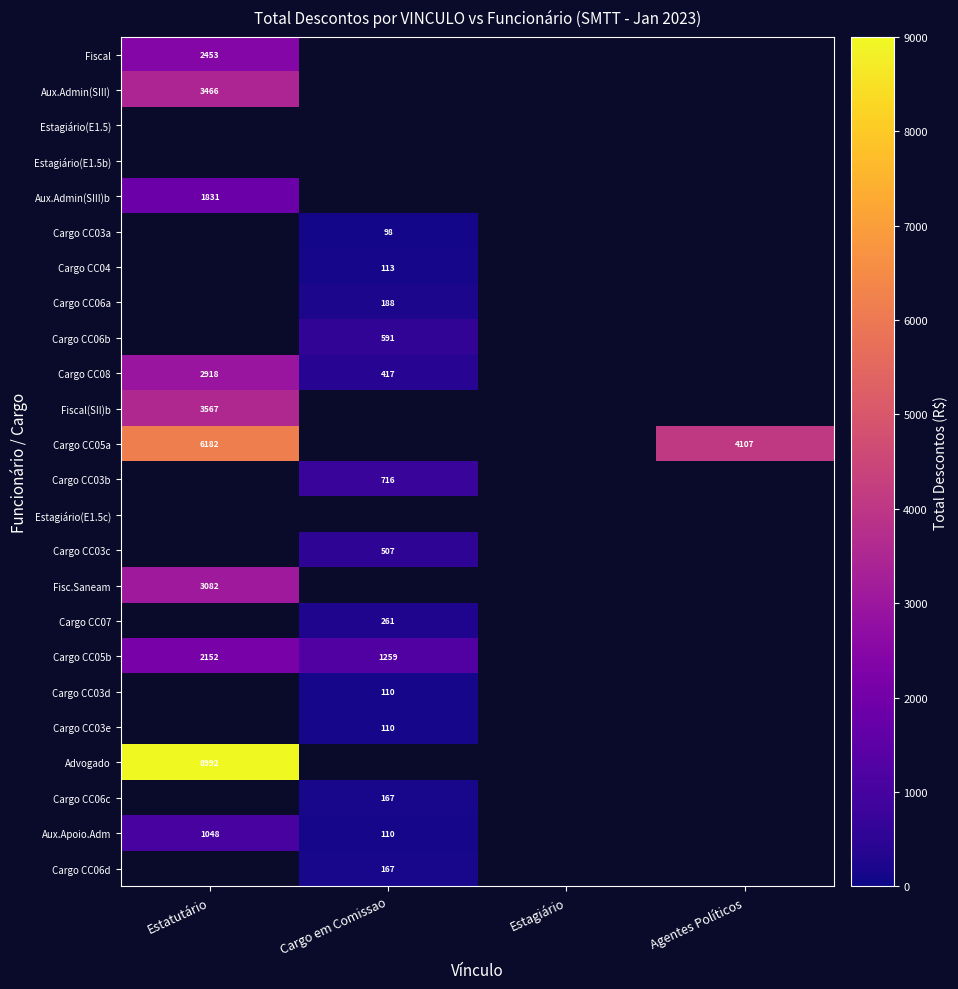

What is the greatest value displayed?

8992.0